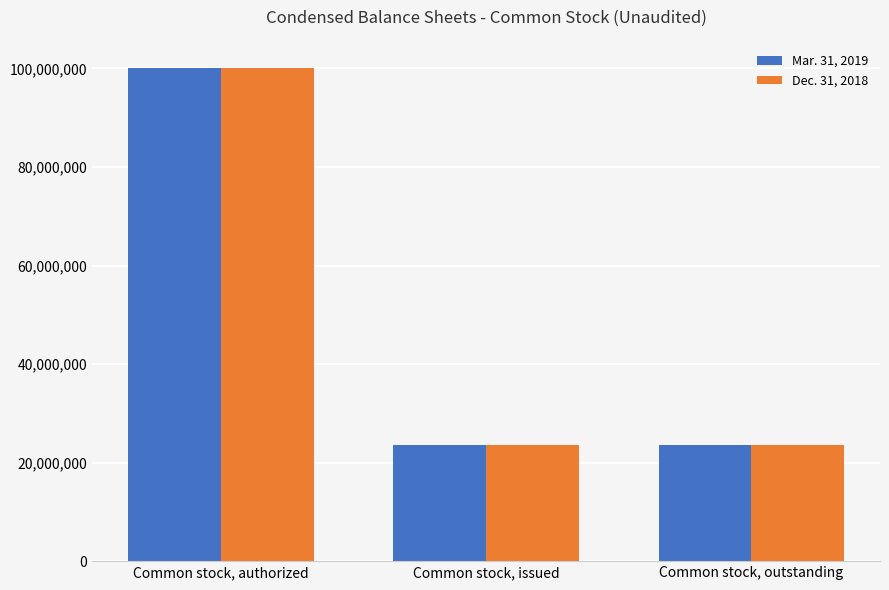

What is the total value across all series at Common stock, authorized?

200000000